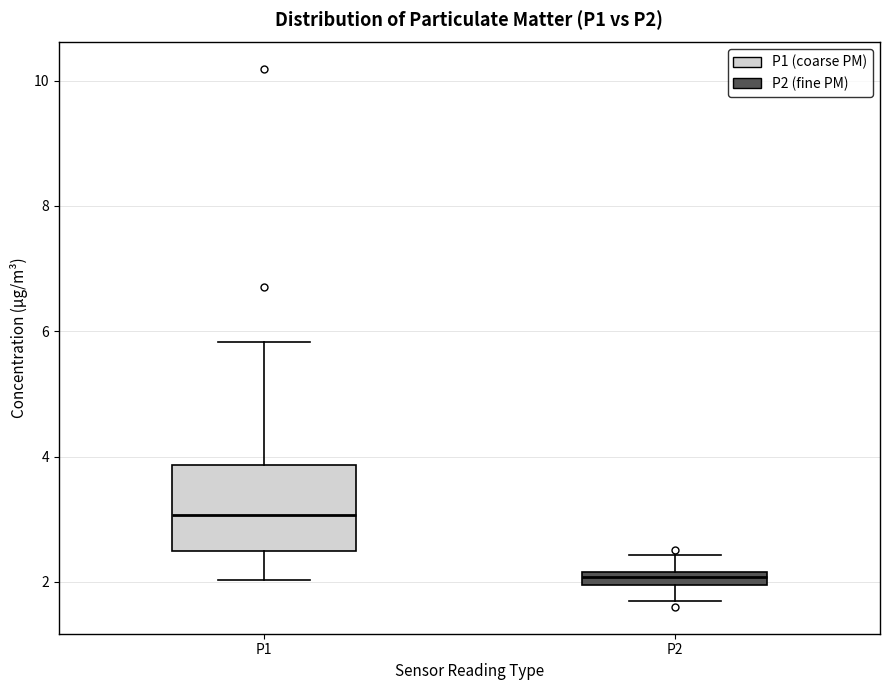

Which box's median line is the highest?

P1